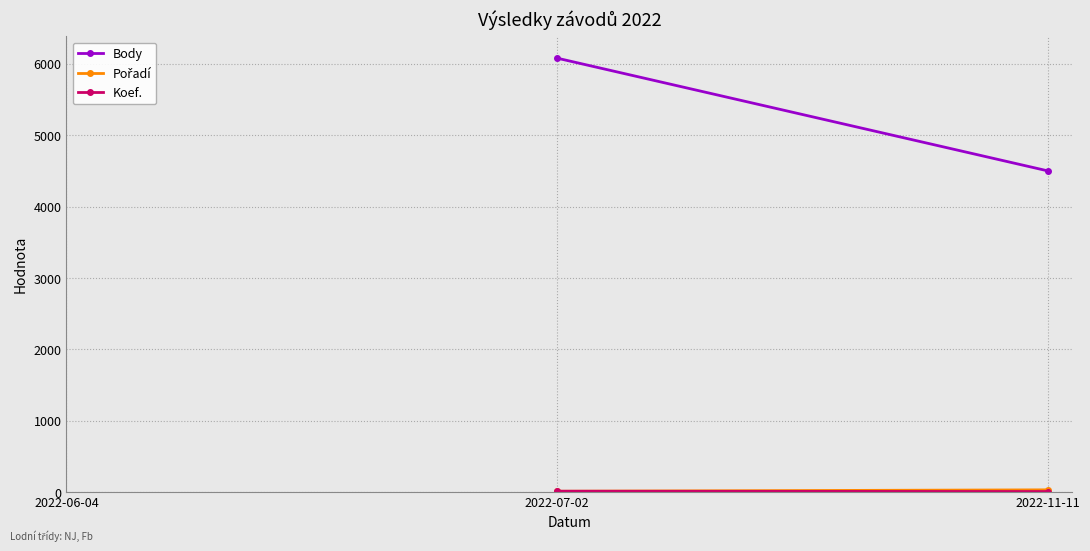

How many lines are shown in the chart?

3